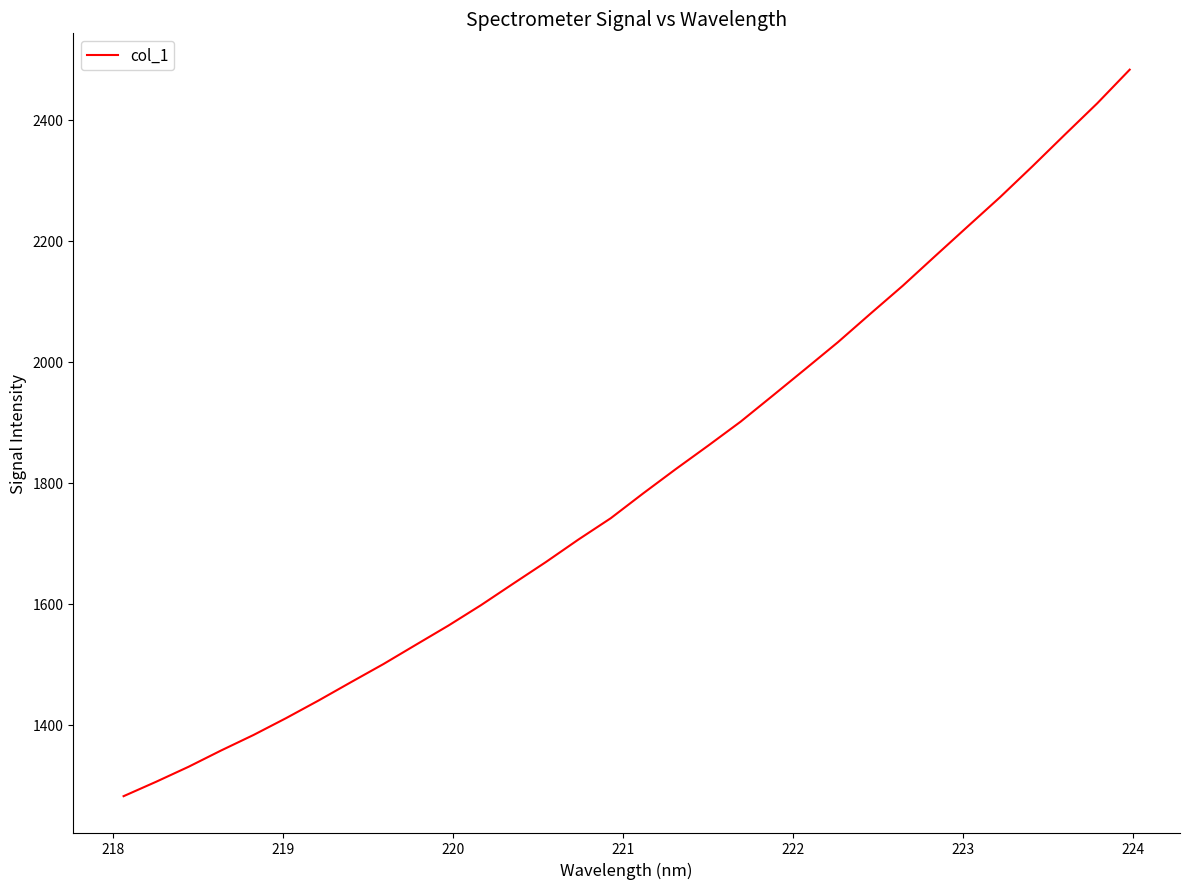

What is the maximum value shown in the chart?

2482.4